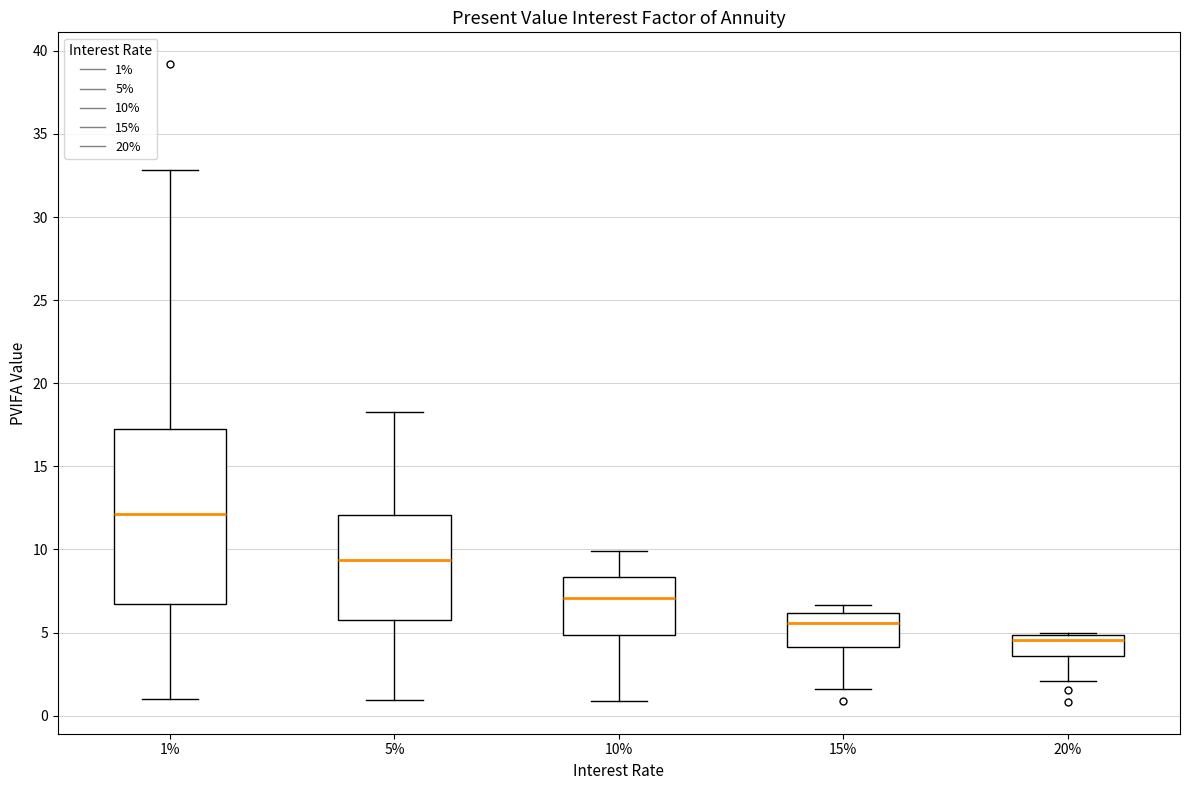

Reading left to right, transcribe this box plot: for each box, give where its median line is, the range the box spans, and where its two whiskers end, as read against the y-axis. The values are not printed on the chart, so give them approximately, as read against the axis.

1%: median 12.0, box 6.5 to 17.0, whiskers 1.0 to 33.0
5%: median 9.5, box 6.0 to 12.0, whiskers 1.0 to 18.5
10%: median 7.0, box 5.0 to 8.5, whiskers 1.0 to 10.0
15%: median 5.5, box 4.0 to 6.0, whiskers 1.5 to 6.5
20%: median 4.5, box 3.5 to 5.0, whiskers 2.0 to 5.0 (just above the box's upper edge)